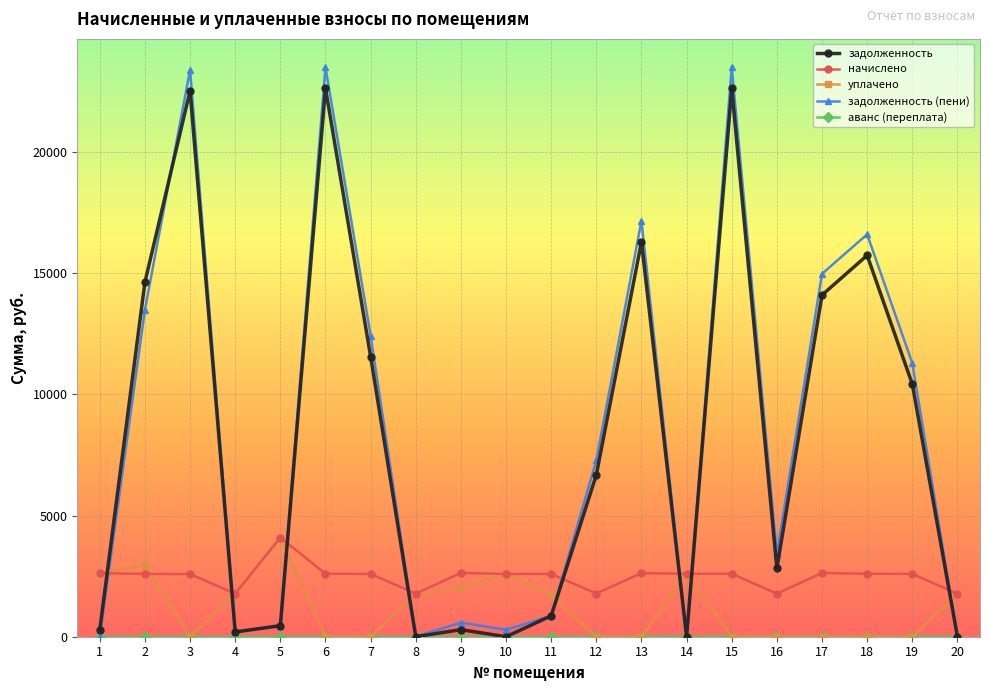

Does the chart display data point markers on the line(s)?

Yes